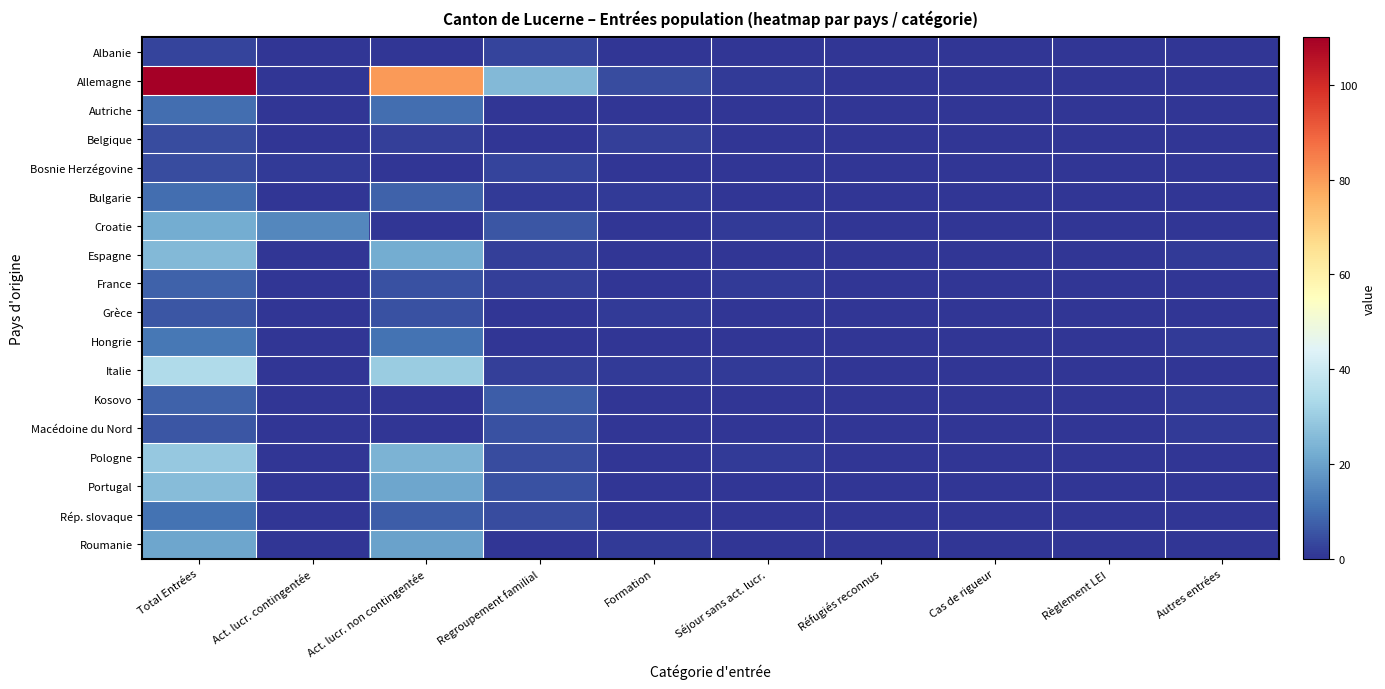

Reading left to right, extract all data points from this chart.

Albanie: Total Entrées=3	Act. lucr. contingentée=0	Act. lucr. non contingentée=0	Regroupement familial=3	Formation=0	Séjour sans act. lucr.=0	Réfugiés reconnus=0	Cas de rigueur=0	Règlement LEI=0	Autres entrées=0
Allemagne: Total Entrées=110	Act. lucr. contingentée=0	Act. lucr. non contingentée=80	Regroupement familial=25	Formation=4	Séjour sans act. lucr.=1	Réfugiés reconnus=0	Cas de rigueur=0	Règlement LEI=0	Autres entrées=0
Autriche: Total Entrées=10	Act. lucr. contingentée=0	Act. lucr. non contingentée=10	Regroupement familial=0	Formation=0	Séjour sans act. lucr.=0	Réfugiés reconnus=0	Cas de rigueur=0	Règlement LEI=0	Autres entrées=0
Belgique: Total Entrées=4	Act. lucr. contingentée=0	Act. lucr. non contingentée=2	Regroupement familial=0	Formation=2	Séjour sans act. lucr.=0	Réfugiés reconnus=0	Cas de rigueur=0	Règlement LEI=0	Autres entrées=0
Bosnie Herzégovine: Total Entrées=4	Act. lucr. contingentée=1	Act. lucr. non contingentée=0	Regroupement familial=3	Formation=0	Séjour sans act. lucr.=0	Réfugiés reconnus=0	Cas de rigueur=0	Règlement LEI=0	Autres entrées=0
Bulgarie: Total Entrées=10	Act. lucr. contingentée=0	Act. lucr. non contingentée=8	Regroupement familial=1	Formation=1	Séjour sans act. lucr.=0	Réfugiés reconnus=0	Cas de rigueur=0	Règlement LEI=0	Autres entrées=0
Croatie: Total Entrées=22	Act. lucr. contingentée=15	Act. lucr. non contingentée=0	Regroupement familial=6	Formation=0	Séjour sans act. lucr.=1	Réfugiés reconnus=0	Cas de rigueur=0	Règlement LEI=0	Autres entrées=0
Espagne: Total Entrées=25	Act. lucr. contingentée=0	Act. lucr. non contingentée=22	Regroupement familial=2	Formation=0	Séjour sans act. lucr.=0	Réfugiés reconnus=0	Cas de rigueur=0	Règlement LEI=0	Autres entrées=1
France: Total Entrées=8	Act. lucr. contingentée=0	Act. lucr. non contingentée=5	Regroupement familial=2	Formation=0	Séjour sans act. lucr.=1	Réfugiés reconnus=0	Cas de rigueur=0	Règlement LEI=0	Autres entrées=0
Grèce: Total Entrées=6	Act. lucr. contingentée=0	Act. lucr. non contingentée=5	Regroupement familial=0	Formation=1	Séjour sans act. lucr.=0	Réfugiés reconnus=0	Cas de rigueur=0	Règlement LEI=0	Autres entrées=0
Hongrie: Total Entrées=12	Act. lucr. contingentée=0	Act. lucr. non contingentée=11	Regroupement familial=0	Formation=0	Séjour sans act. lucr.=0	Réfugiés reconnus=0	Cas de rigueur=0	Règlement LEI=0	Autres entrées=1
Italie: Total Entrées=34	Act. lucr. contingentée=0	Act. lucr. non contingentée=30	Regroupement familial=2	Formation=1	Séjour sans act. lucr.=1	Réfugiés reconnus=0	Cas de rigueur=0	Règlement LEI=0	Autres entrées=0
Kosovo: Total Entrées=8	Act. lucr. contingentée=0	Act. lucr. non contingentée=0	Regroupement familial=7	Formation=0	Séjour sans act. lucr.=0	Réfugiés reconnus=0	Cas de rigueur=0	Règlement LEI=0	Autres entrées=1
Macédoine du Nord: Total Entrées=6	Act. lucr. contingentée=0	Act. lucr. non contingentée=0	Regroupement familial=5	Formation=0	Séjour sans act. lucr.=0	Réfugiés reconnus=0	Cas de rigueur=0	Règlement LEI=0	Autres entrées=1
Pologne: Total Entrées=29	Act. lucr. contingentée=0	Act. lucr. non contingentée=24	Regroupement familial=4	Formation=0	Séjour sans act. lucr.=1	Réfugiés reconnus=0	Cas de rigueur=0	Règlement LEI=0	Autres entrées=0
Portugal: Total Entrées=26	Act. lucr. contingentée=0	Act. lucr. non contingentée=21	Regroupement familial=5	Formation=0	Séjour sans act. lucr.=0	Réfugiés reconnus=0	Cas de rigueur=0	Règlement LEI=0	Autres entrées=0
Rép. slovaque: Total Entrées=11	Act. lucr. contingentée=0	Act. lucr. non contingentée=7	Regroupement familial=4	Formation=0	Séjour sans act. lucr.=0	Réfugiés reconnus=0	Cas de rigueur=0	Règlement LEI=0	Autres entrées=0
Roumanie: Total Entrées=21	Act. lucr. contingentée=0	Act. lucr. non contingentée=20	Regroupement familial=0	Formation=1	Séjour sans act. lucr.=0	Réfugiés reconnus=0	Cas de rigueur=0	Règlement LEI=0	Autres entrées=0